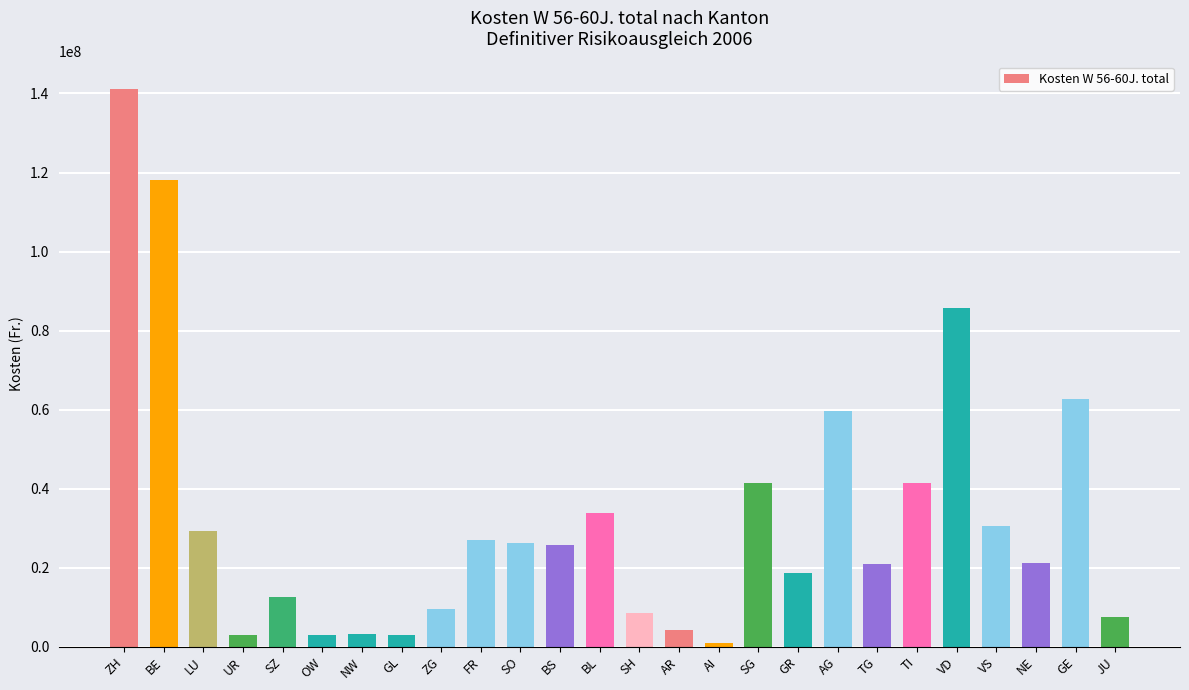

What is the difference between the maximum and second lowest values?

138166026